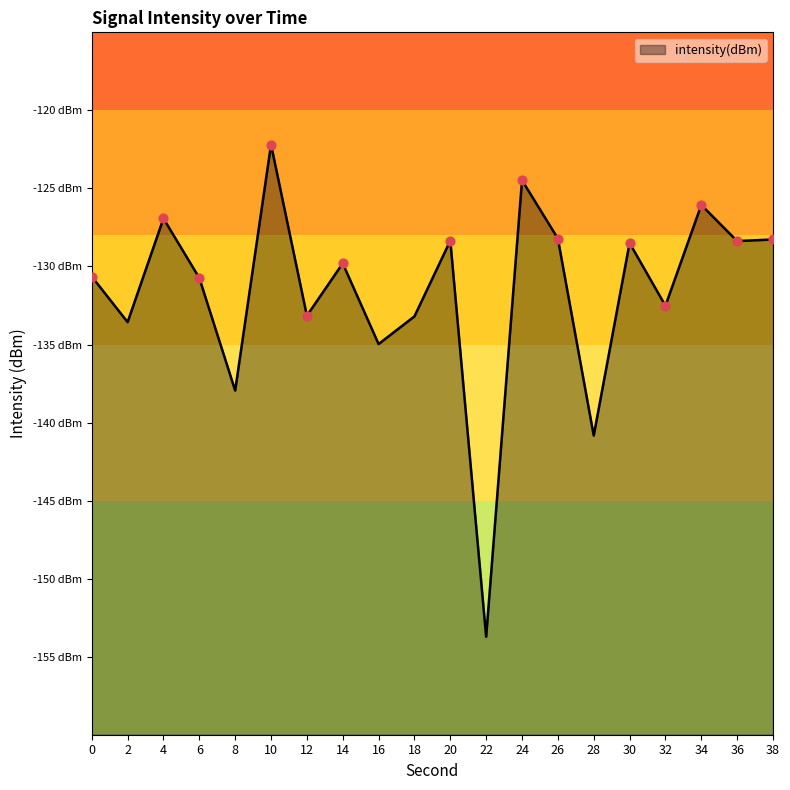

Between 34 and 20, which is larger?

34